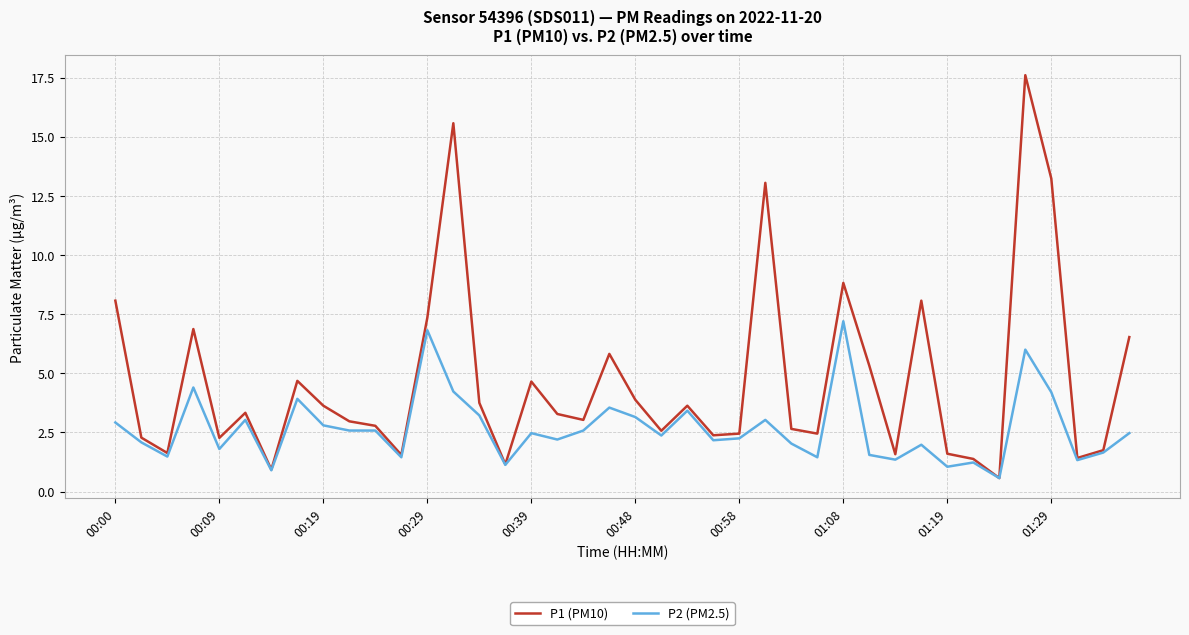

What is the minimum value for P1 (PM10)?

0.6